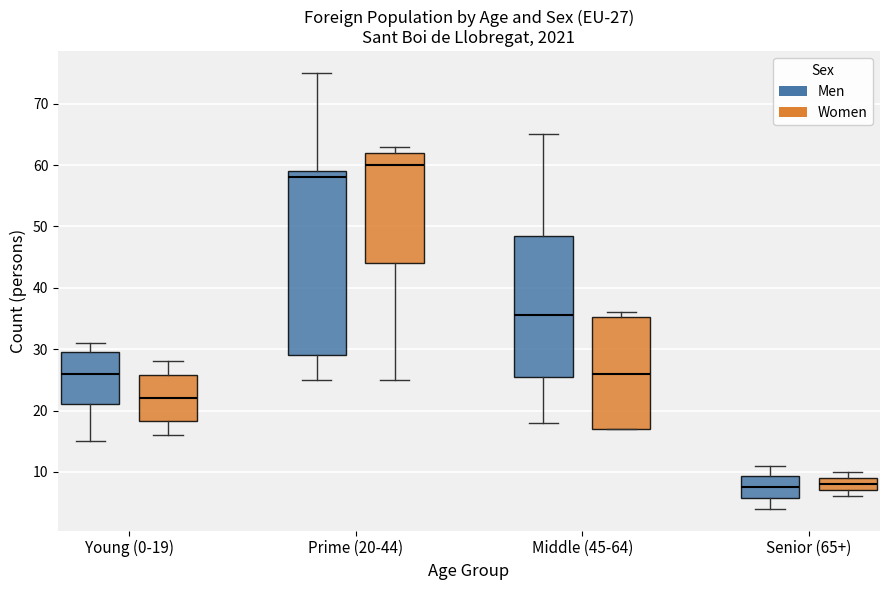

Comparing the boxes themselves (not the whiskers), which one is the tallest?

Prime (20-44) (Men)